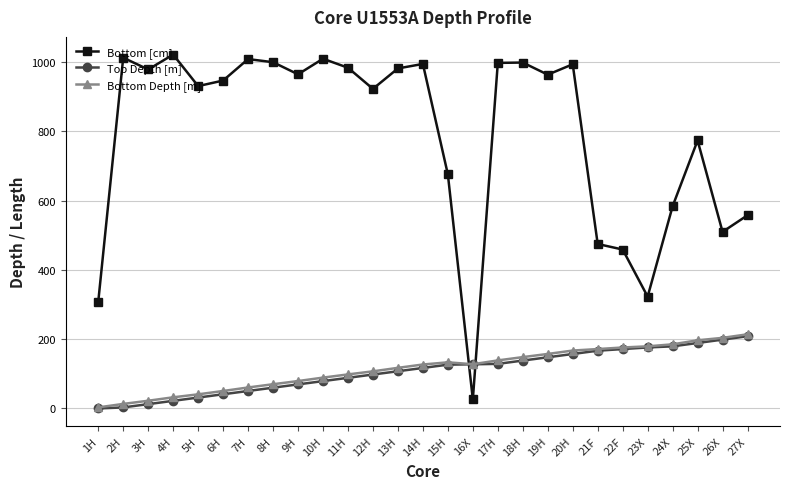

What position from the left is 17H?

17